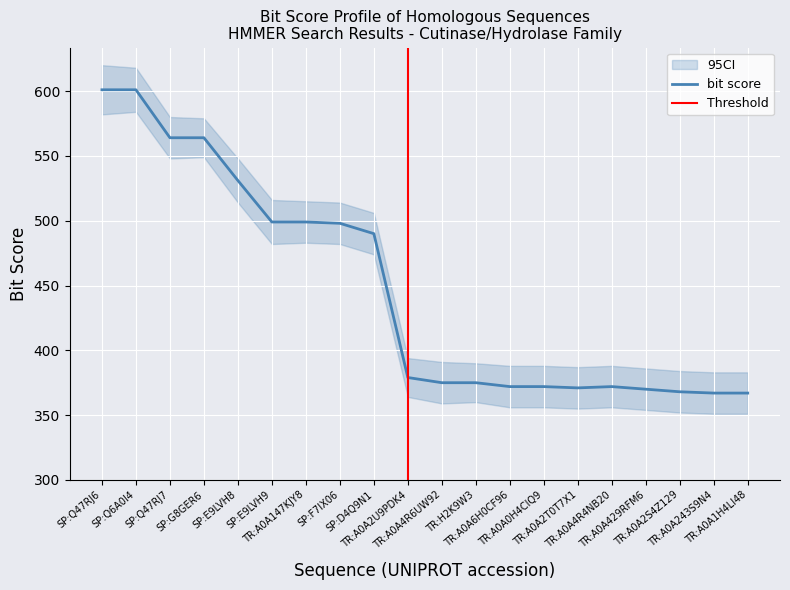

At which category does the chart reach its minimum across all series?

TR:A0A243S9N4